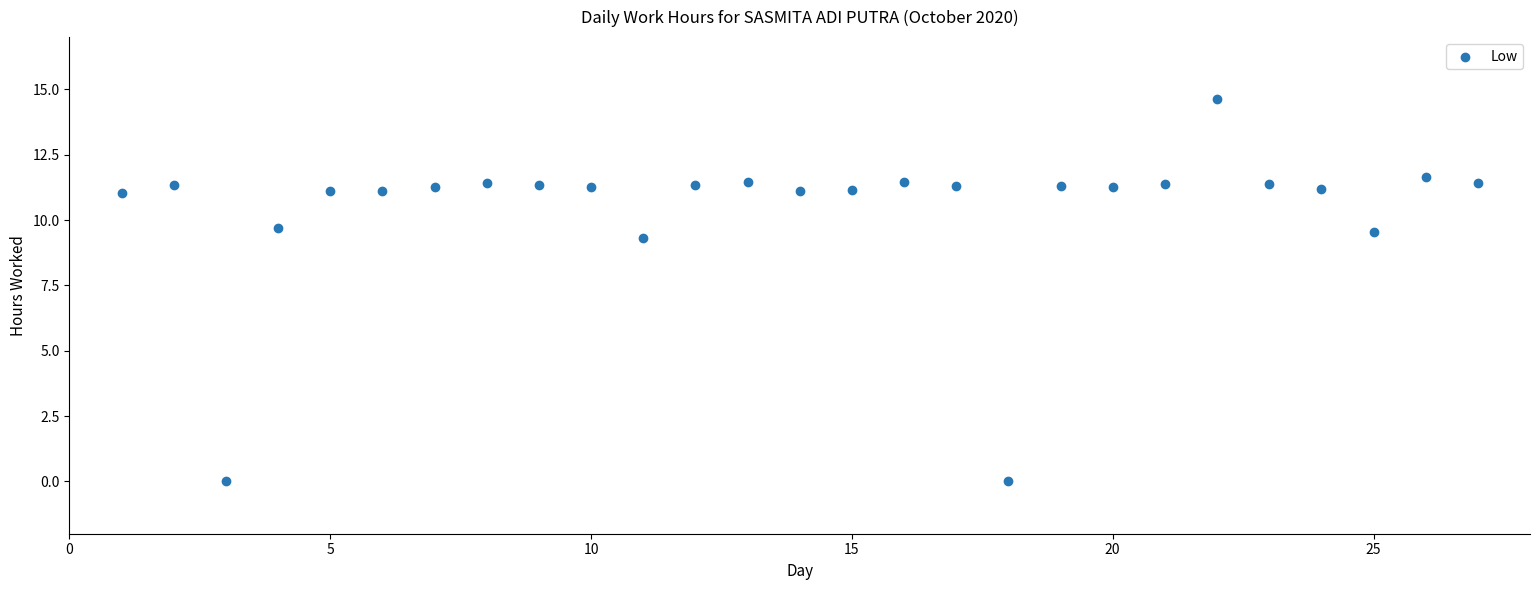

What is the range of X values (max minus min)?

26.0